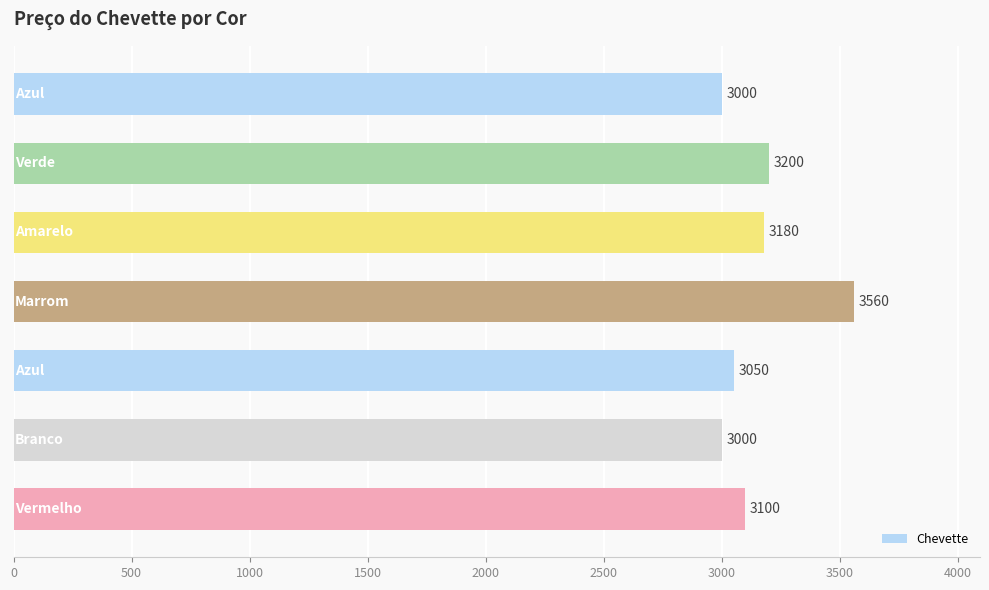

What is the difference between the maximum and minimum values?

560